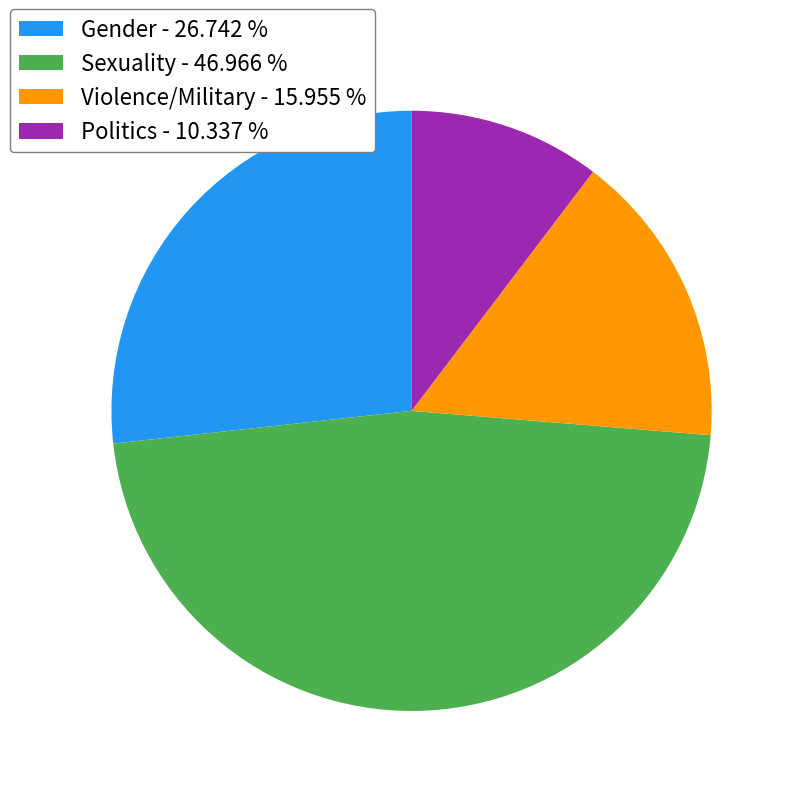

Rank the categories by value from lowest to highest.

Politics, Violence/Military, Gender, Sexuality